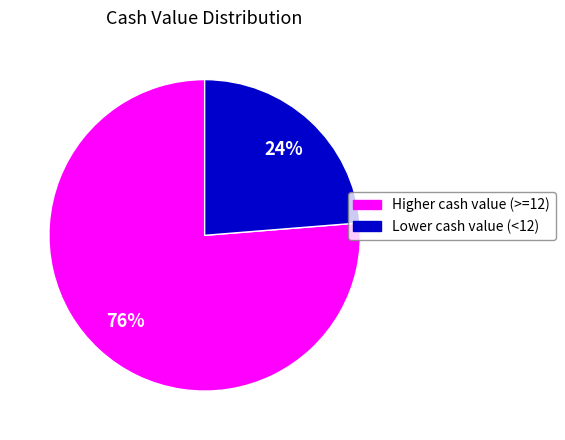

To the nearest percent, what is the average slice percentage?

50%